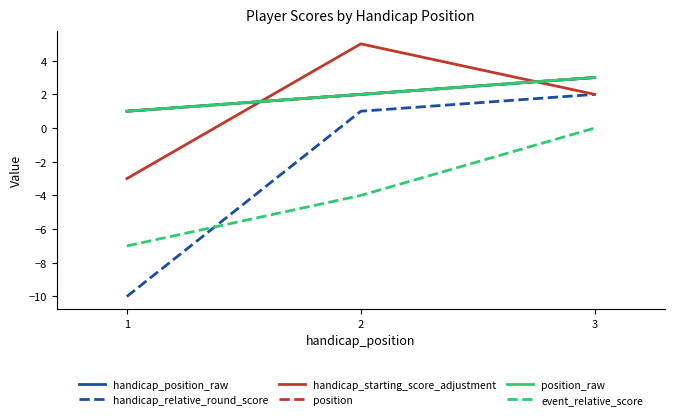

What is the sum of the handicap_relative_round_score values at 1 and 2?

-9